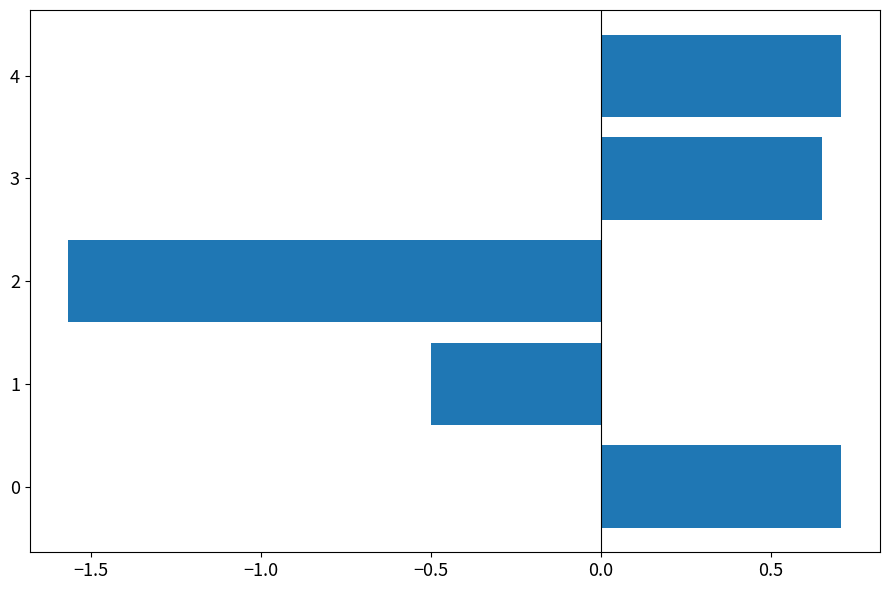

Count the values in the range 0 to 1.

3